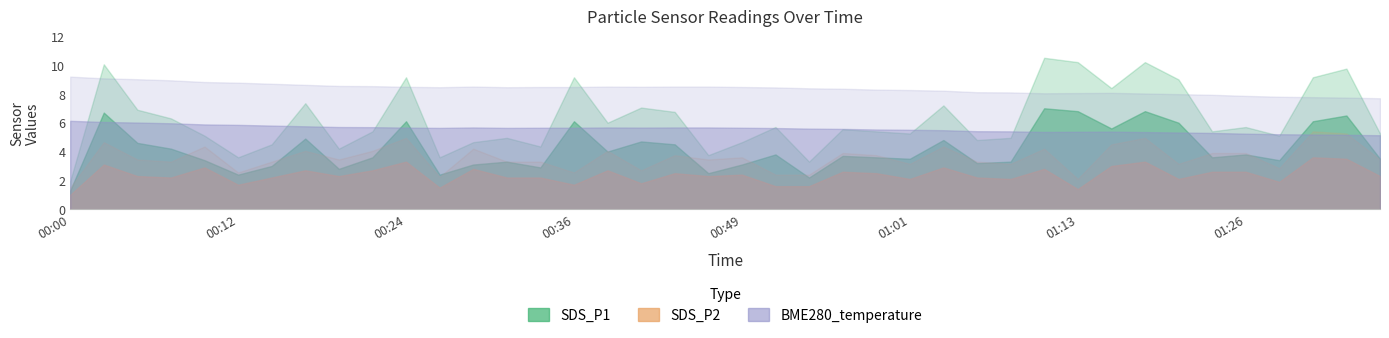

What is the difference between the SDS_P1 values at 01:28 and 00:00?

2.1